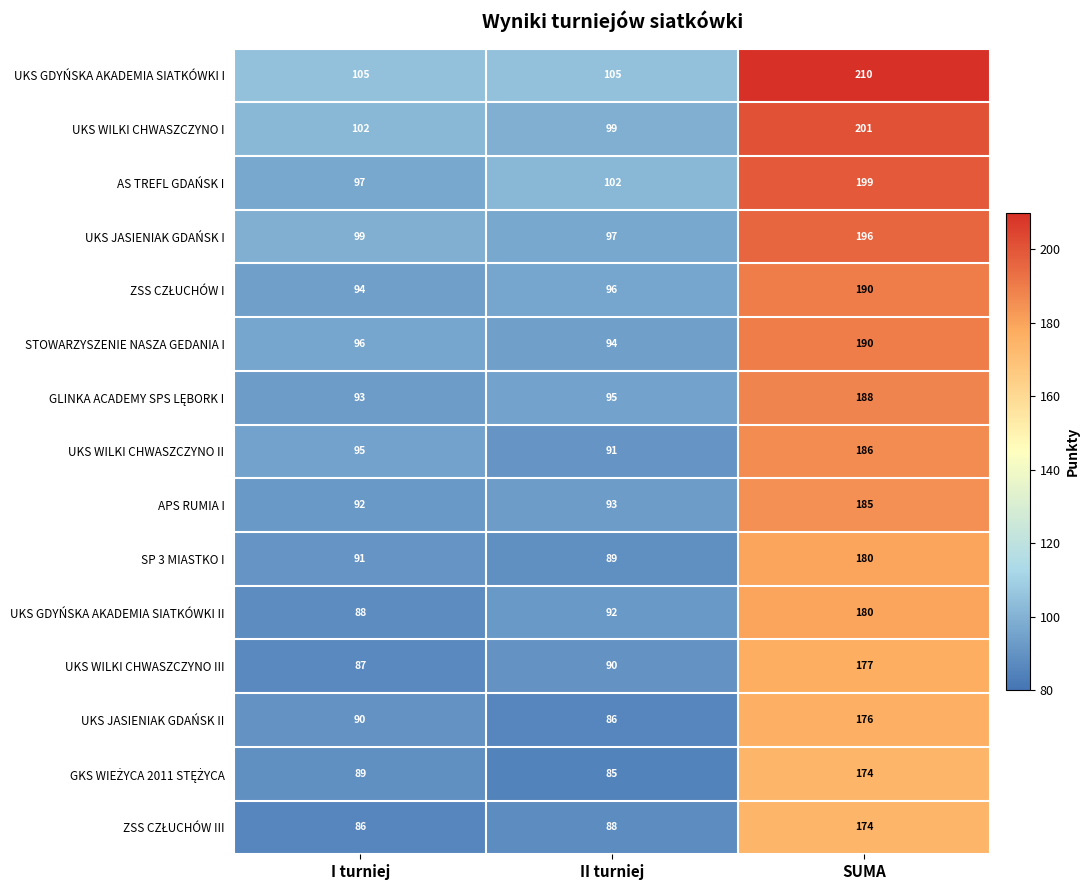

What is the sum of all SP 3 MIASTKO I values?

360